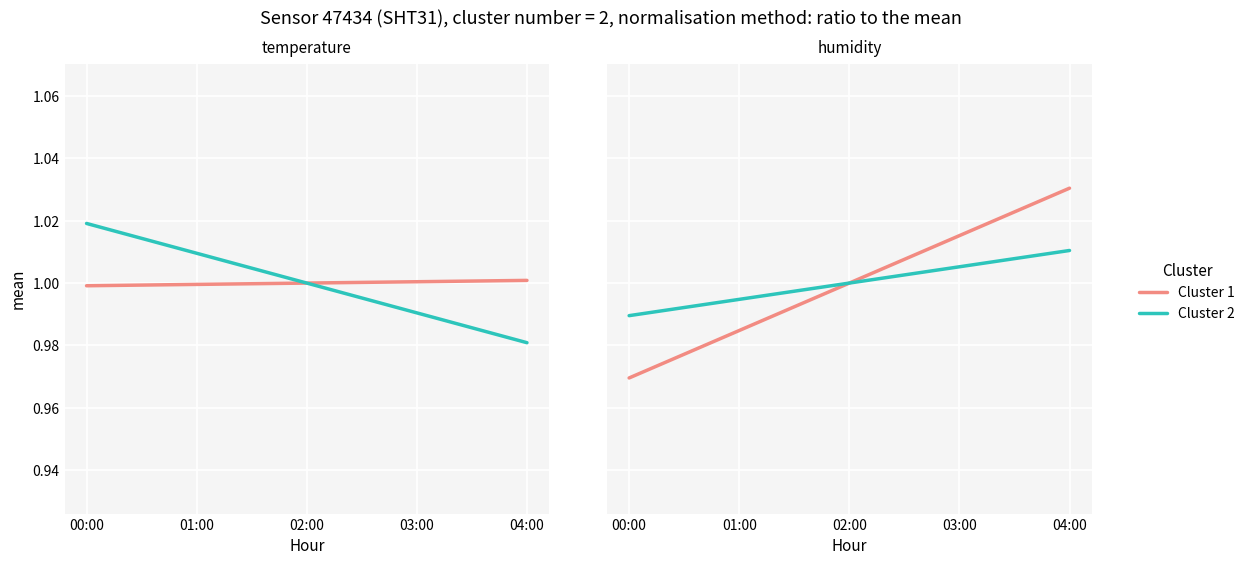

What is the average value of the Cluster 2 series?

1.0